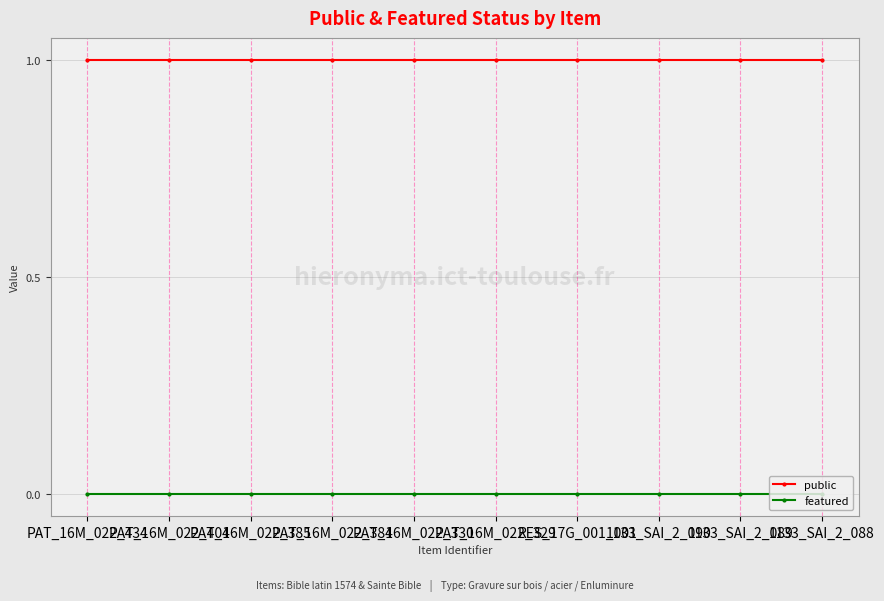

Reading left to right, extract all data points from this chart.

public: 1	1	1	1	1	1	1	1	1	1
featured: 0	0	0	0	0	0	0	0	0	0